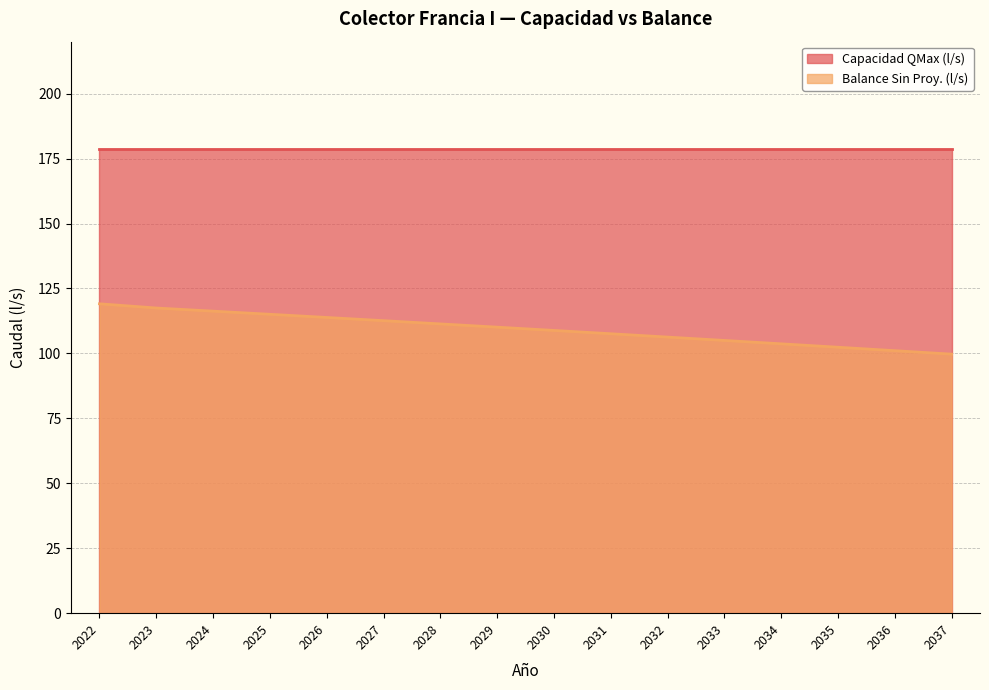

How many values are below 110?

8